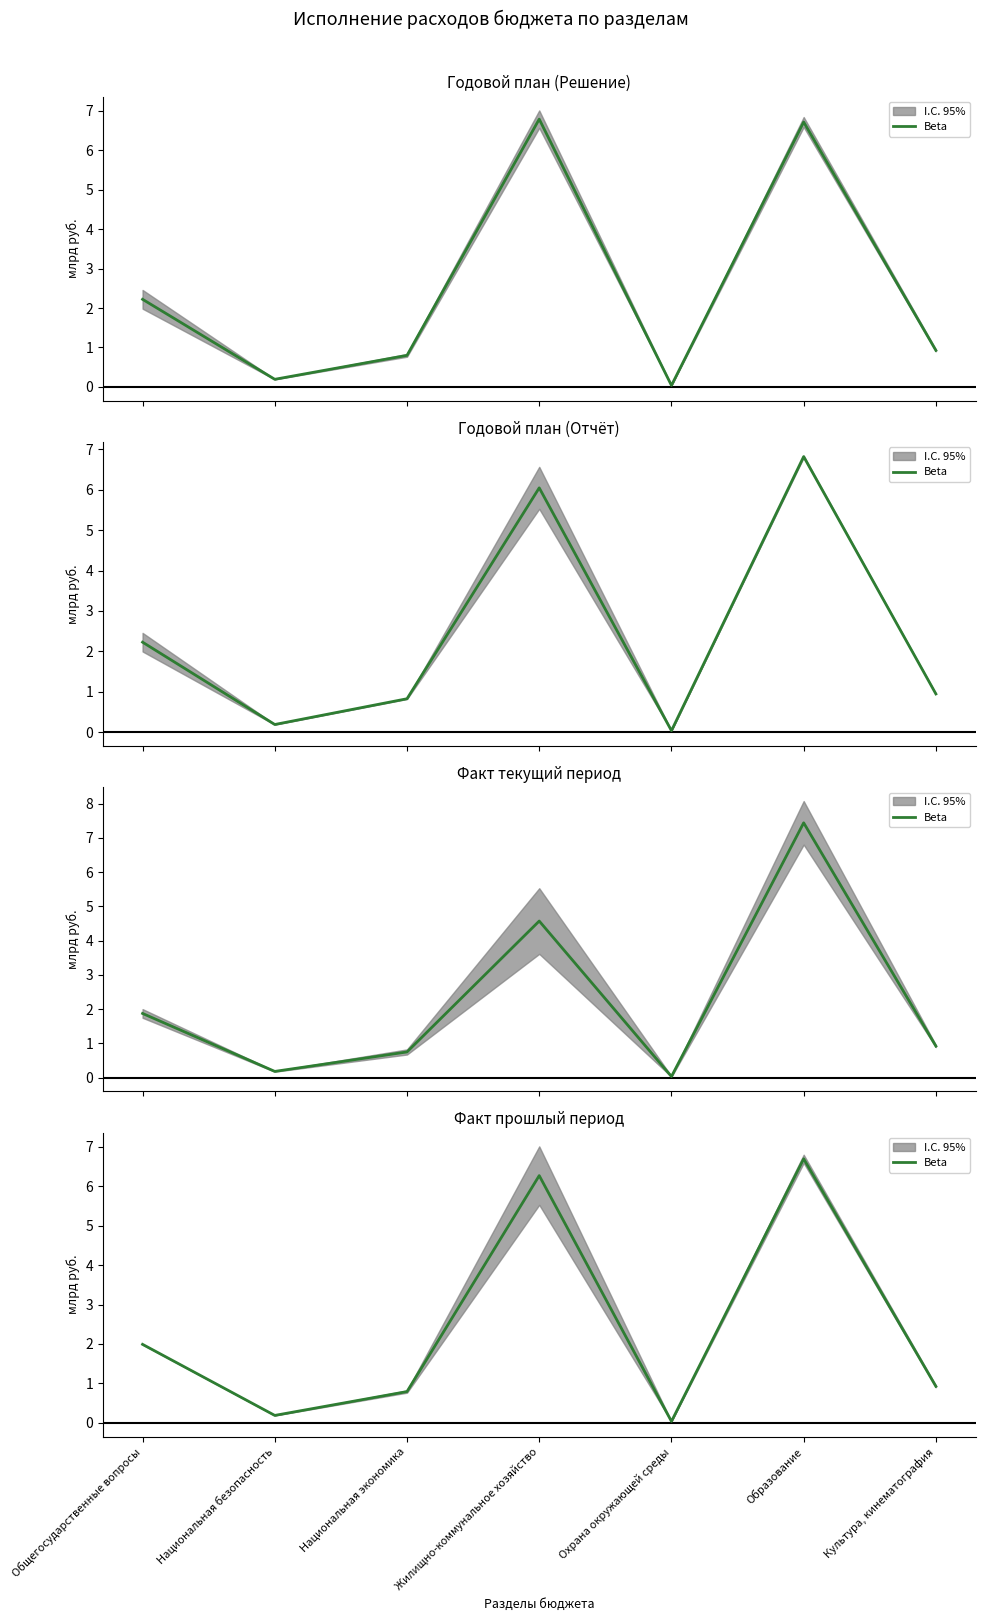

Rank the categories by value from highest to lowest.

Образование, Жилищно-коммунальное хозяйство, Общегосударственные вопросы, Культура, кинематография, Национальная экономика, Национальная безопасность, Охрана окружающей среды